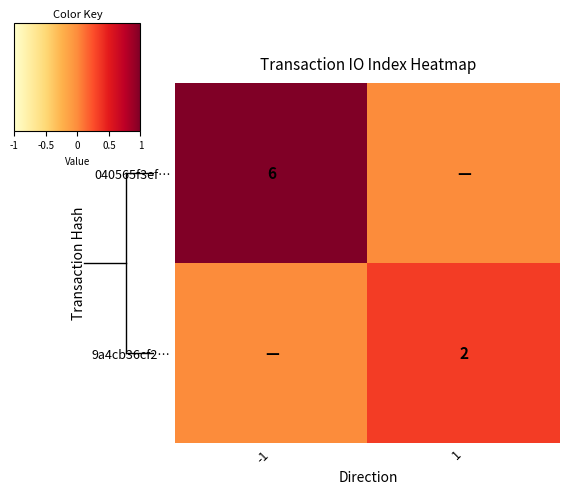

The 9a4cb36cf2… series shows 1 at 1. True or false?

False